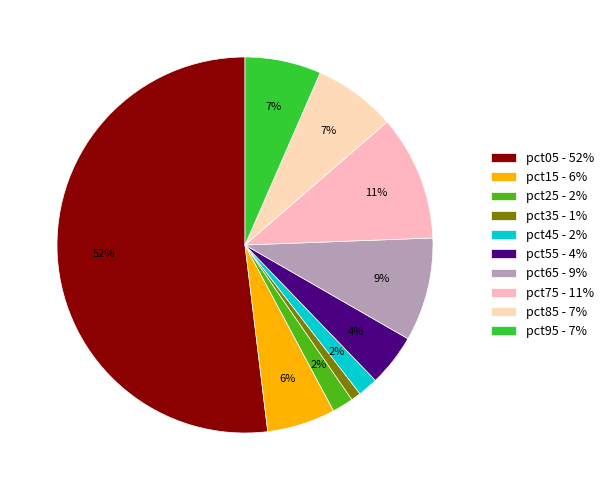

To the nearest percent, what is the difference between the largest and smallest slice percentages?

51%